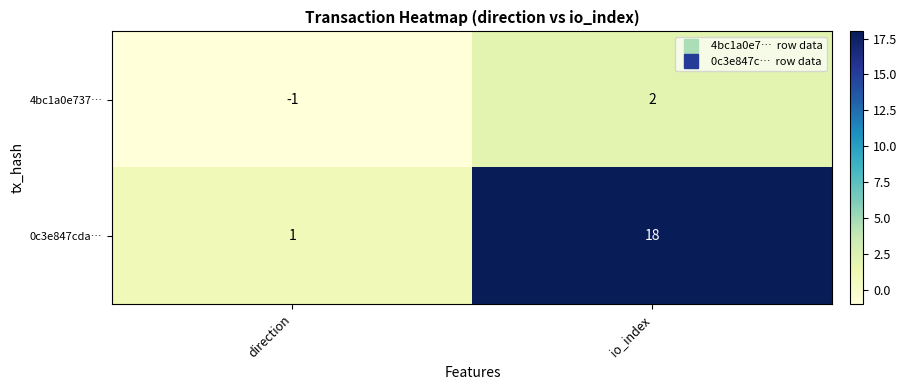

At how many categories does at least one series exceed 4?

1